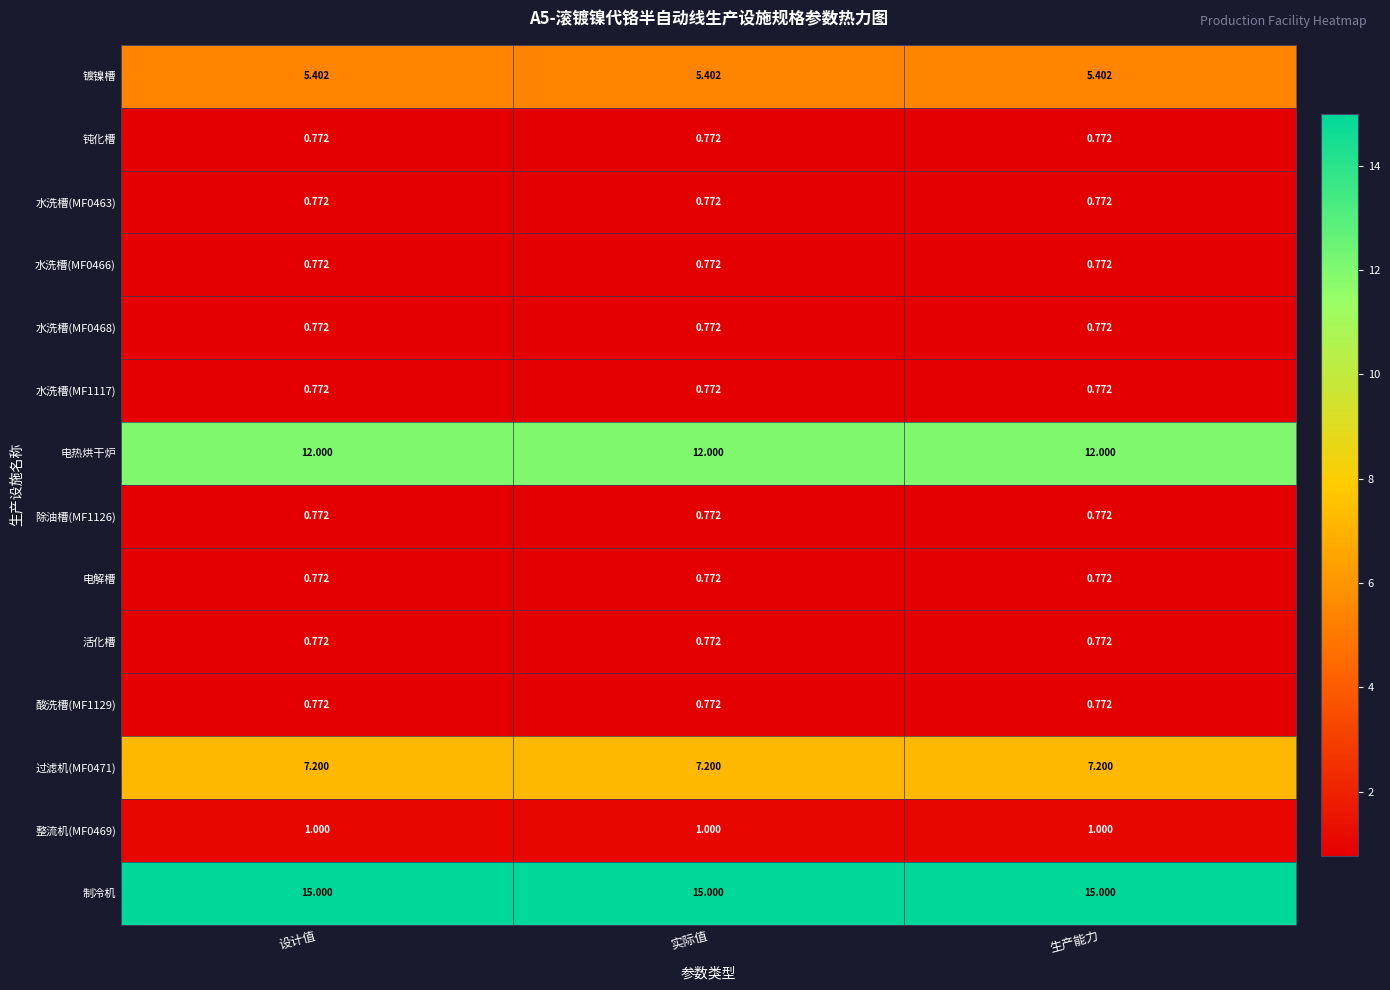

Which series has the largest total across all categories?

制冷机